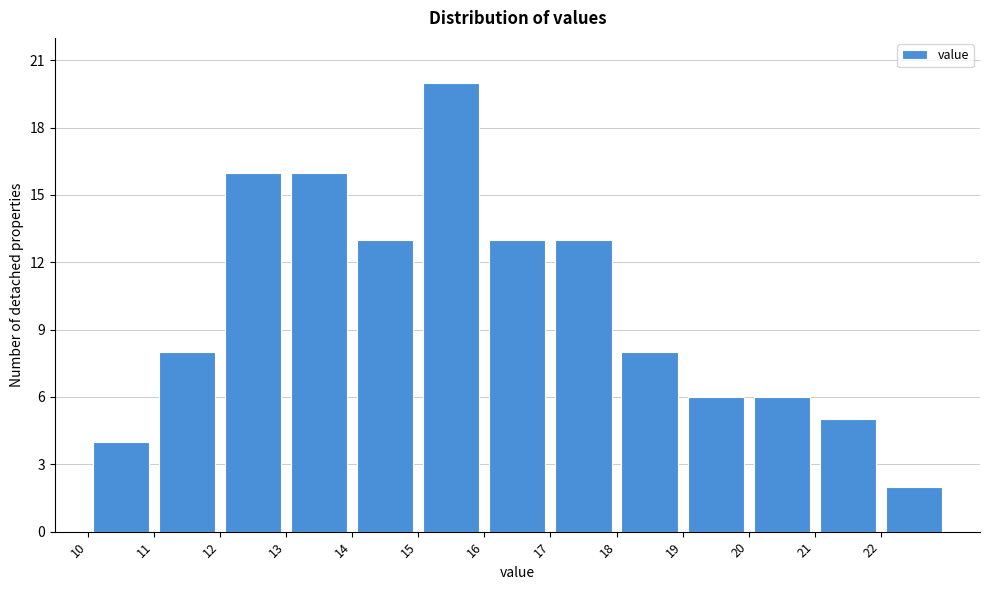

Over which range of the x-axis is the bar tallest?

15 to 16